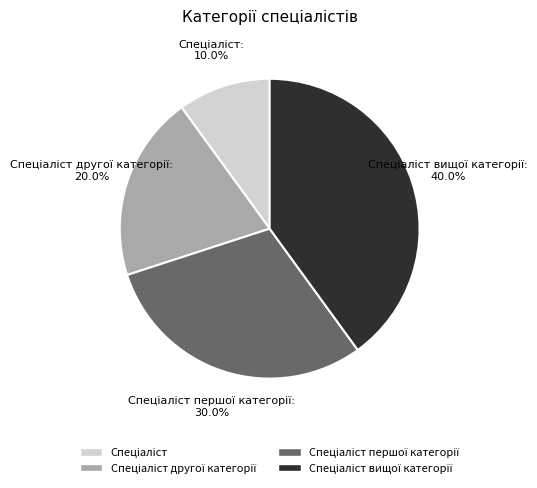

Is there a majority slice in this chart?

No